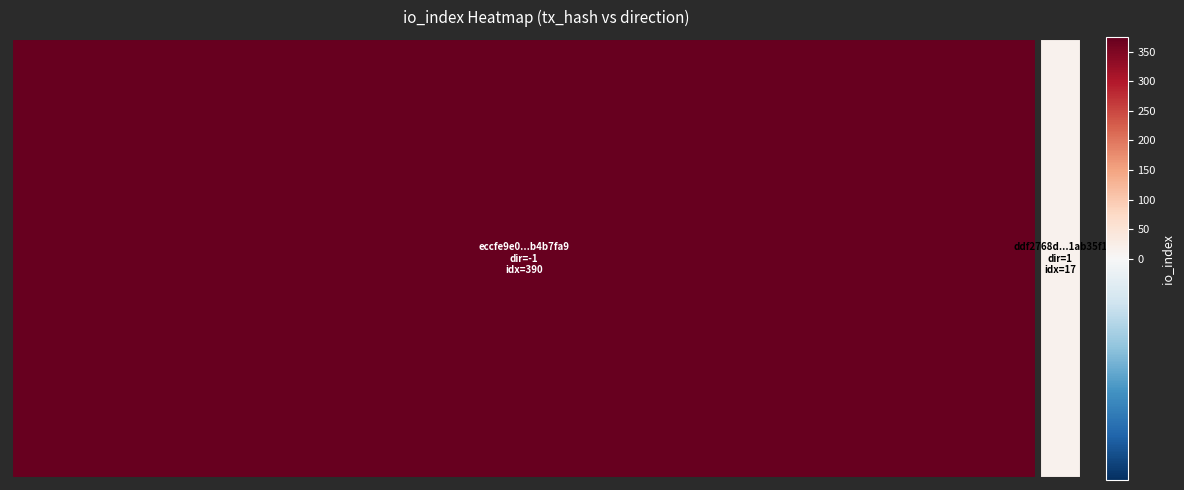

Which series has the largest total across all categories?

eccfe9e0cec7d93228229b4670250010b4b7fa9